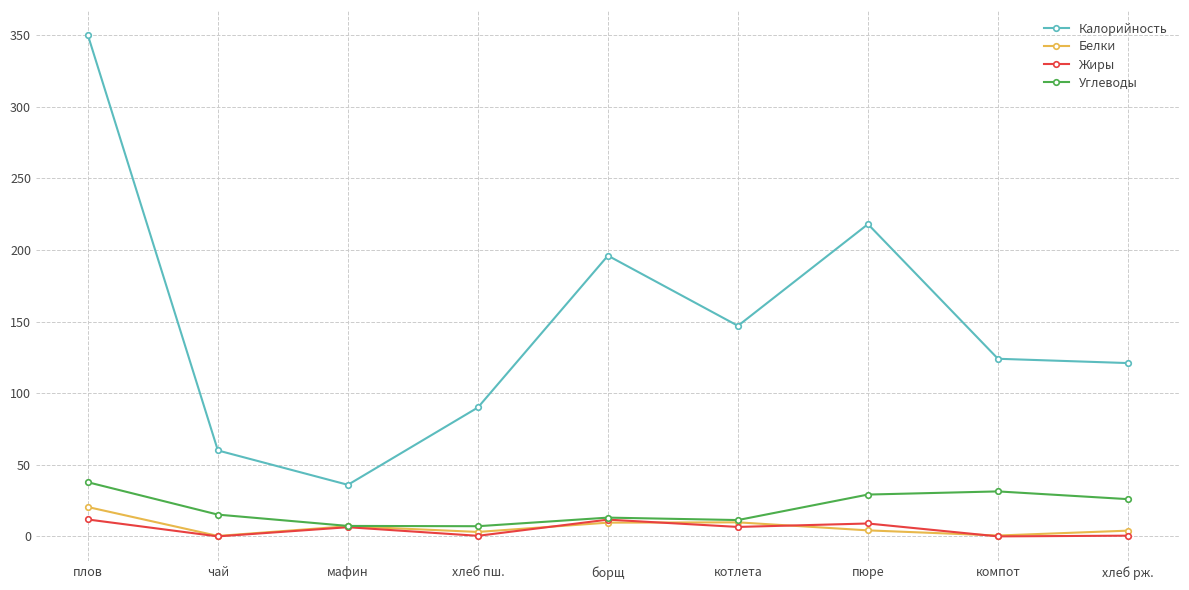

What is the value of the Жиры point at the 1st from the left?

11.8